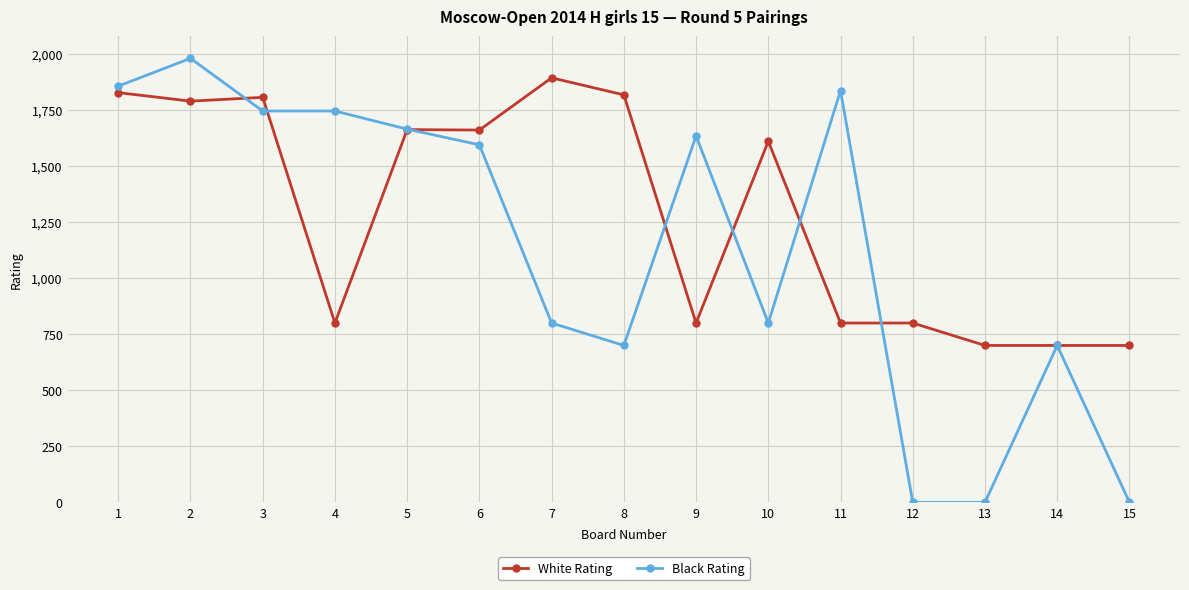

What is the sum of the White Rating values at 4 and 1?

2628